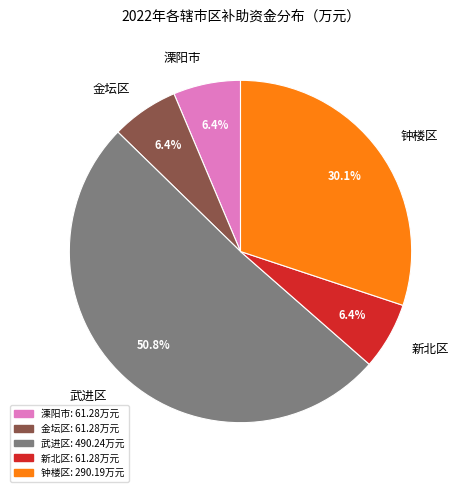

Which category has the biggest portion of the pie?

武进区